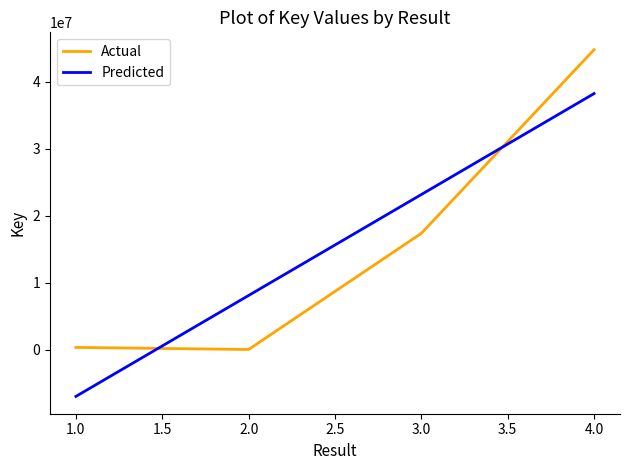

Rank the series by their maximum value, from highest to lowest.

Actual, Predicted